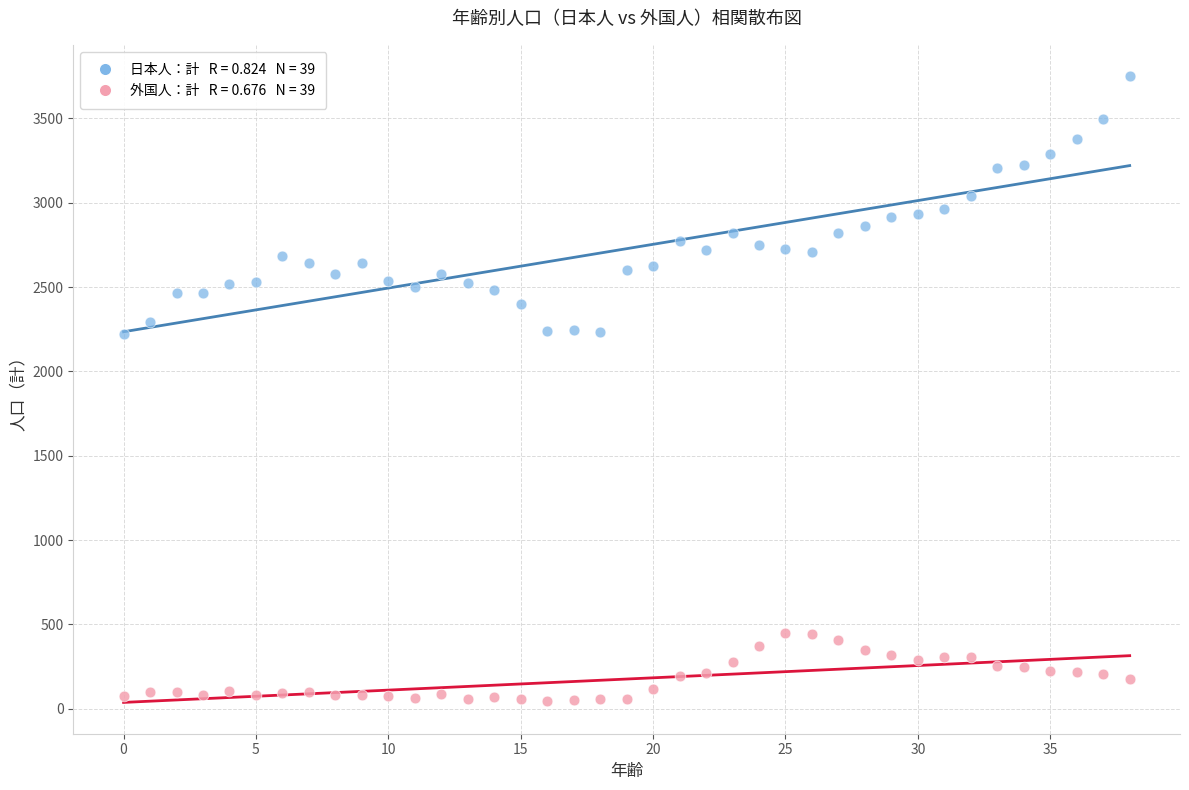

Across all data points, what is the range of Y values (max minus min)?

3703